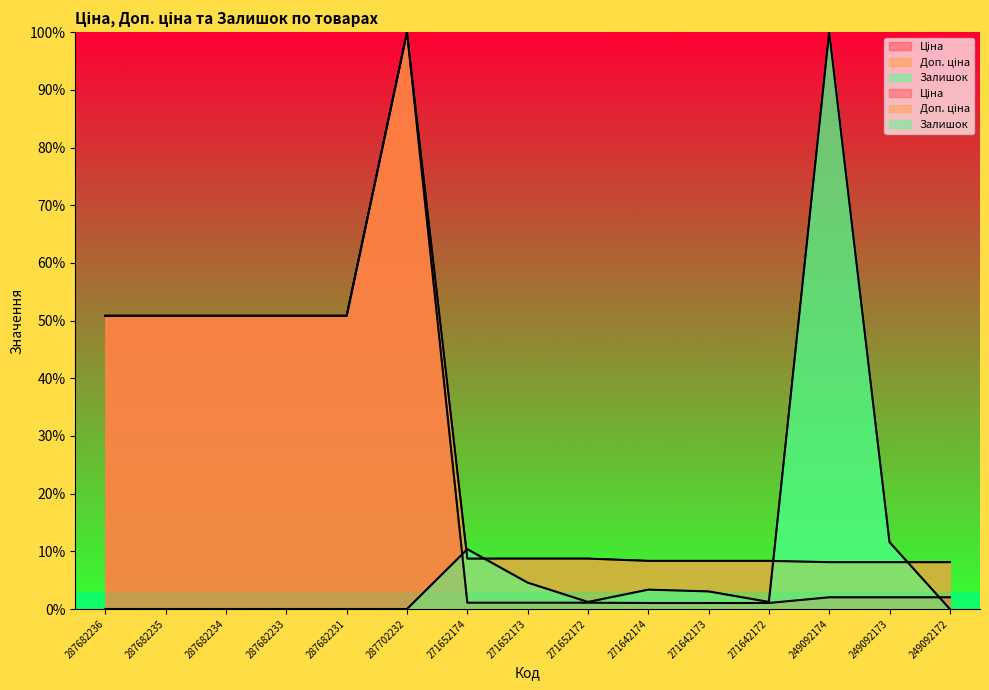

Rank the categories by Ціна value from lowest to highest.

271642174, 271642173, 271642172, 271652174, 271652173, 271652172, 249092174, 249092173, 249092172, 287682236, 287682235, 287682234, 287682233, 287682231, 287702232